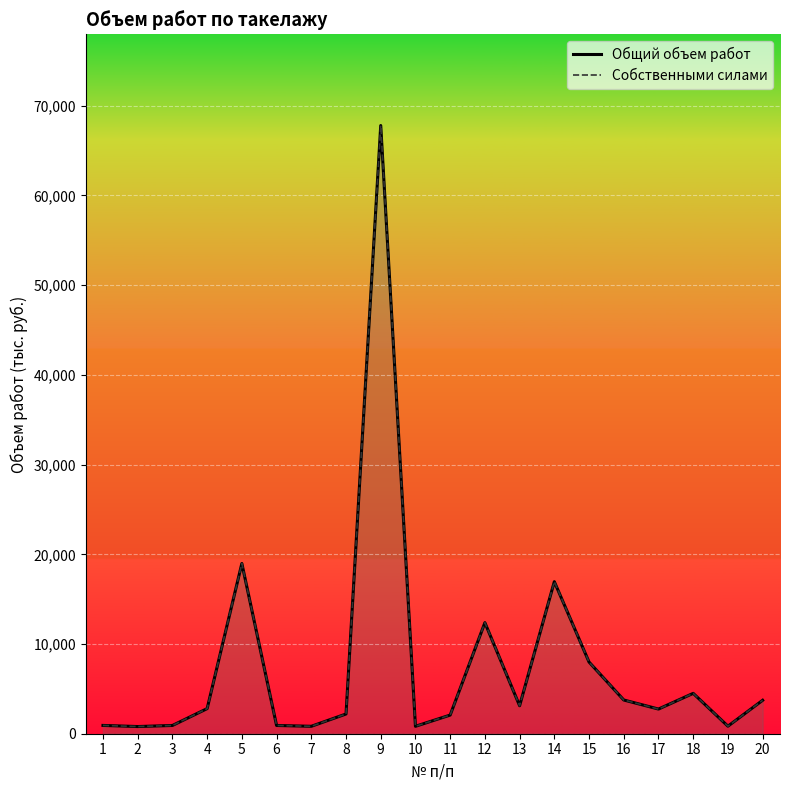

What is the total value across all series at 20?

7456